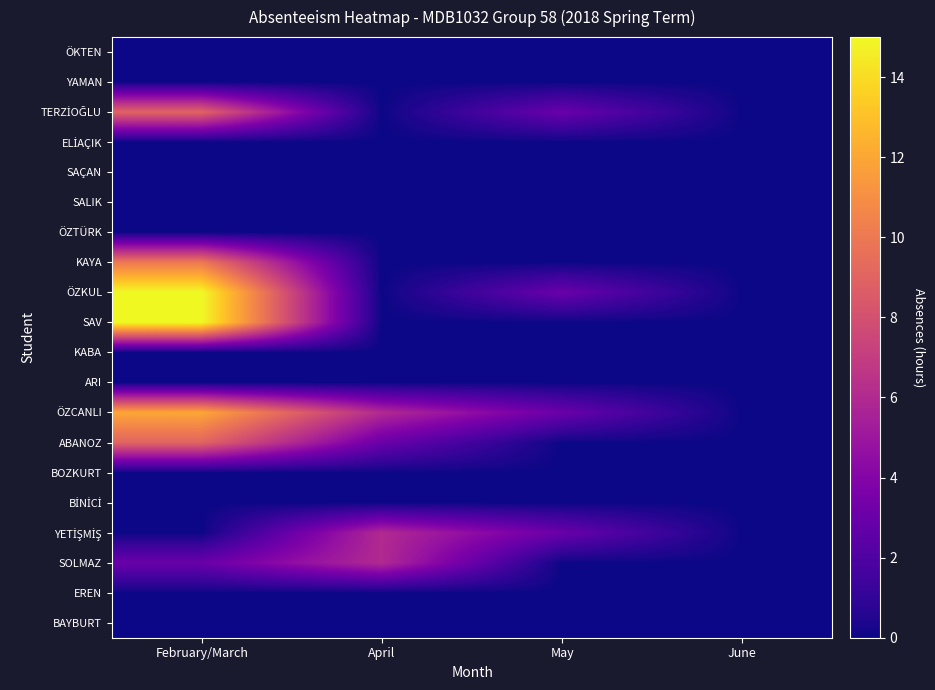

Which has a higher value, February/March or June?

February/March